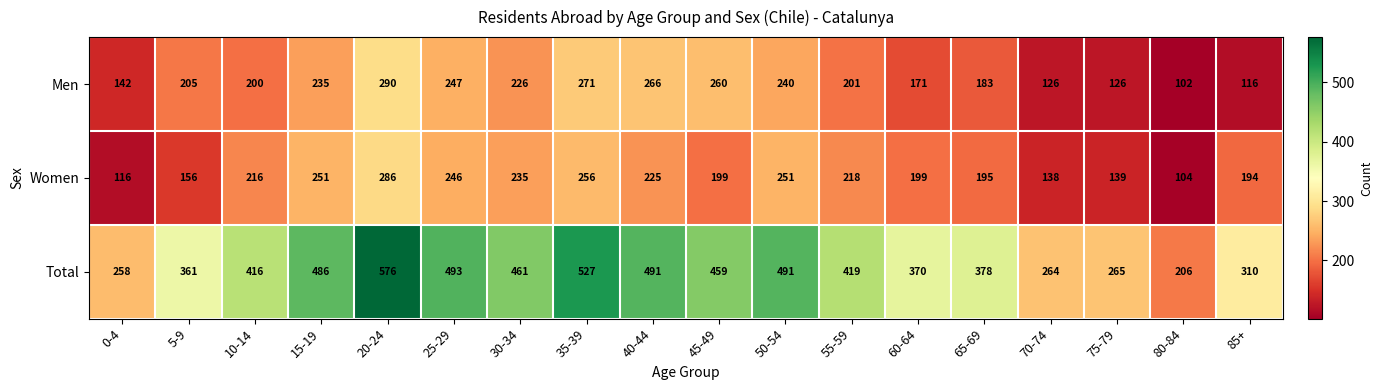

Rank the series by their maximum value, from lowest to highest.

Women, Men, Total